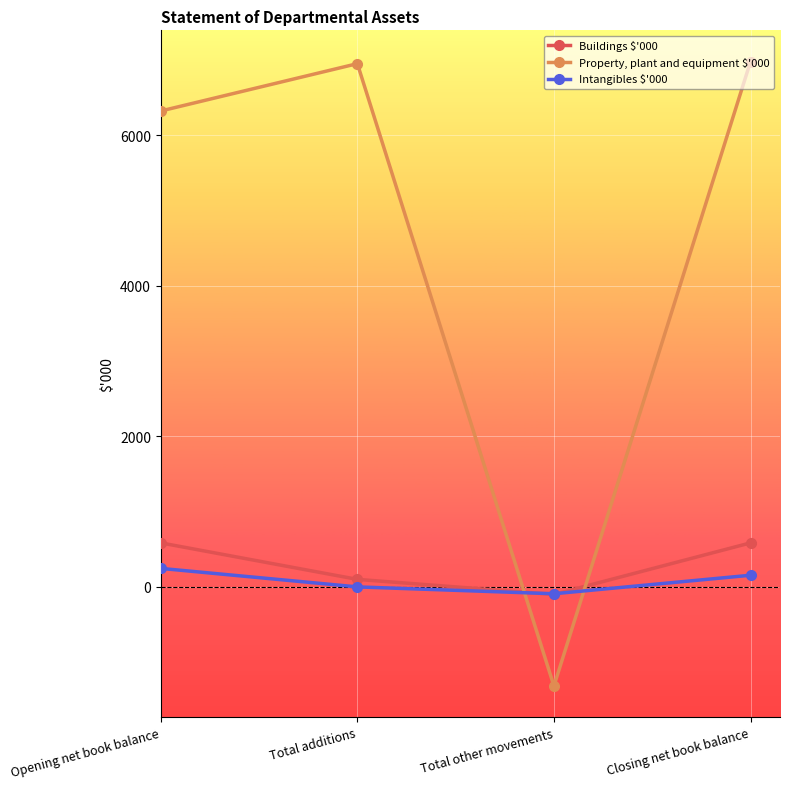

What is the label of the 3rd point from the left?

Total other movements